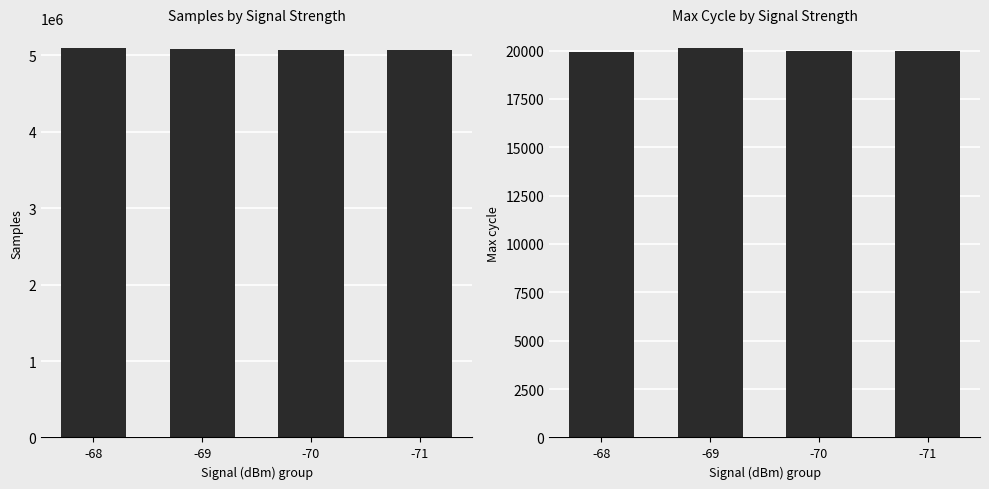

How many data points in Samples are less than 5078486?

2